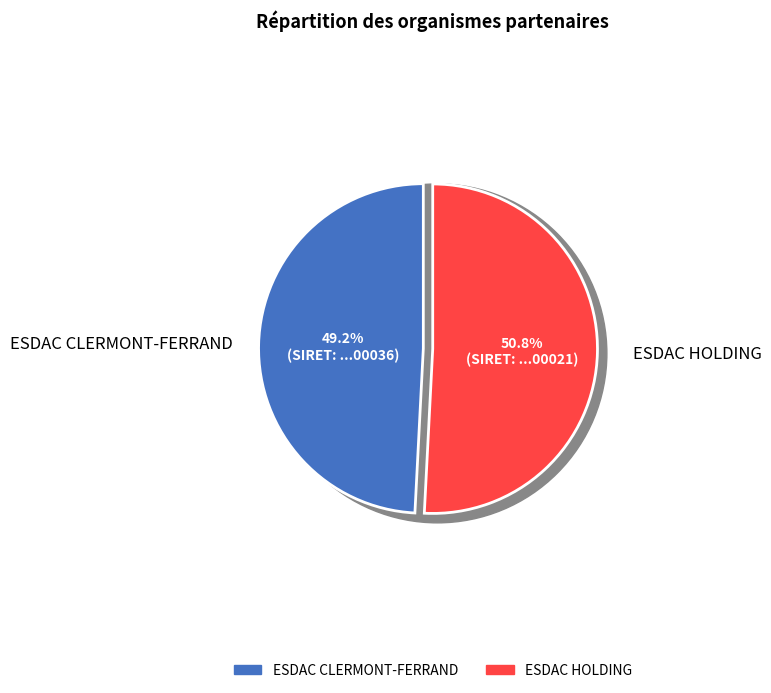

Rank the categories by value from highest to lowest.

ESDAC HOLDING, ESDAC CLERMONT-FERRAND